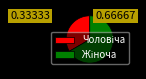

Does any single category account for the majority?

Yes